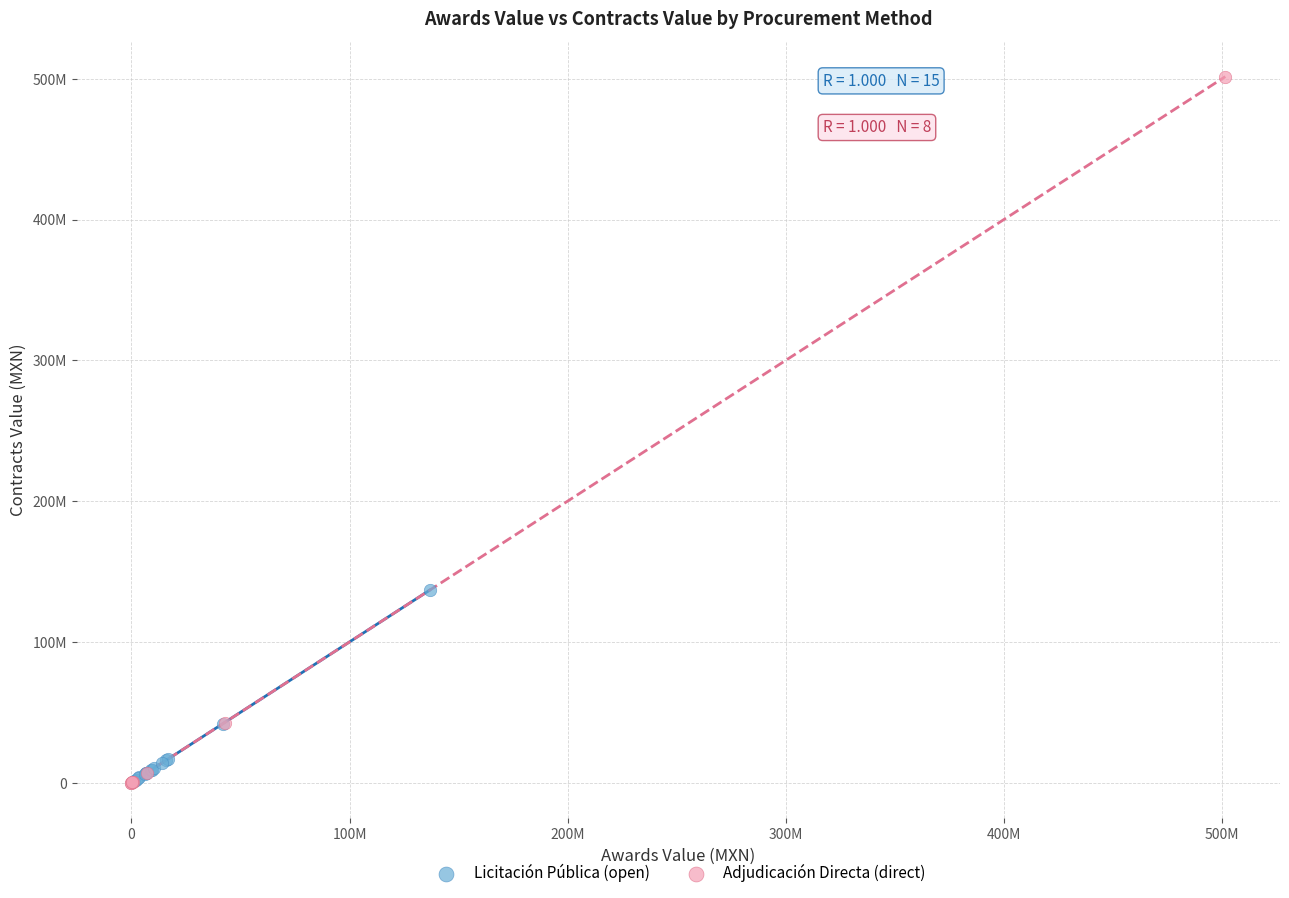

Which series has the widest spread of Y values?

Adjudicación Directa (direct)